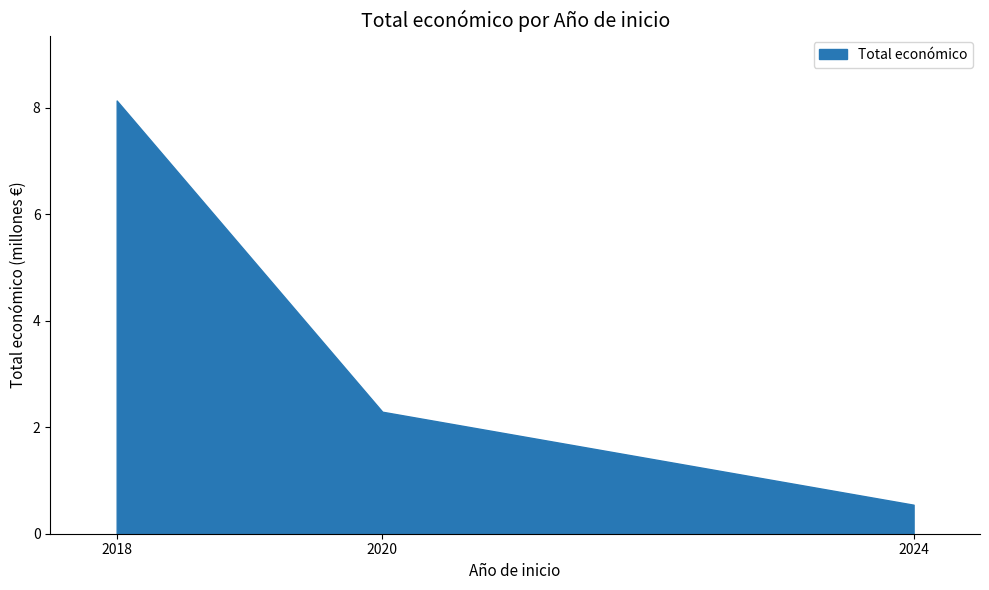

What is the change in value from 2018 to 2020?

-5.8